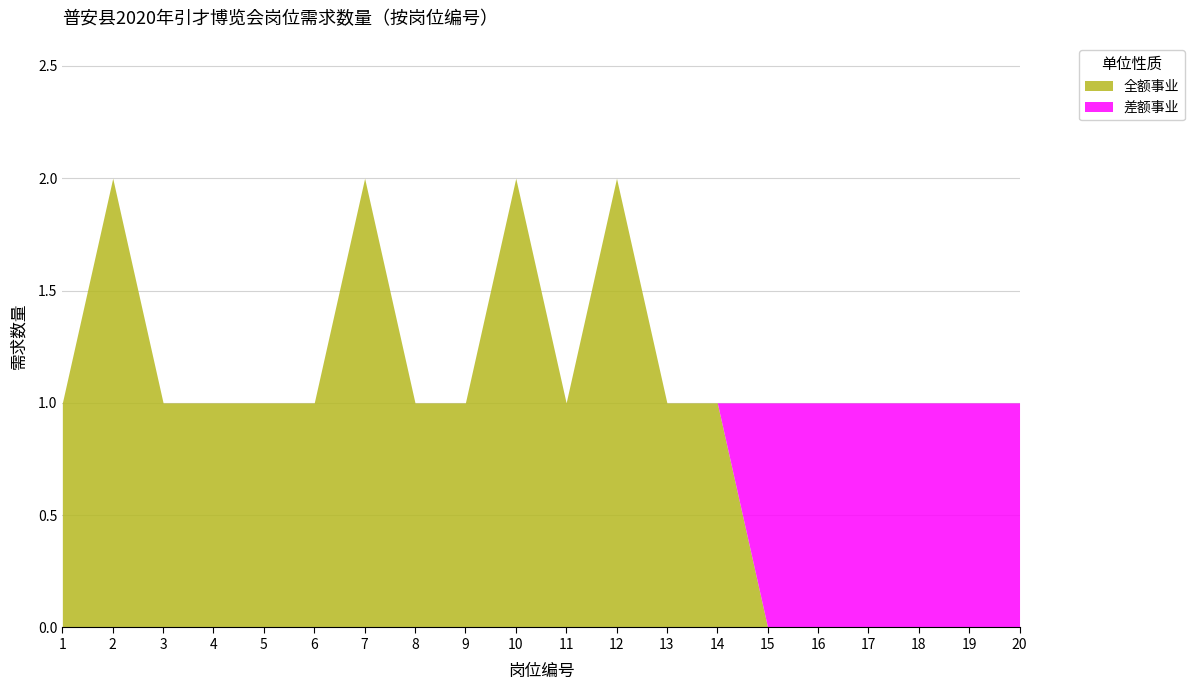

Reading left to right, list all the values displayed in this chart.

全额事业: 1=1	2=2	3=1	4=1	5=1	6=1	7=2	8=1	9=1	10=2	11=1	12=2	13=1	14=1	15=0	16=0	17=0	18=0	19=0	20=0
差额事业: 1=0	2=0	3=0	4=0	5=0	6=0	7=0	8=0	9=0	10=0	11=0	12=0	13=0	14=0	15=1	16=1	17=1	18=1	19=1	20=1